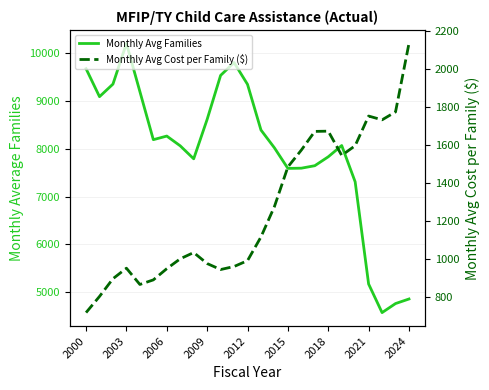

In Monthly Avg Cost per Family ($), how many points are lower than both neighbors (excluding endpoints)?

4